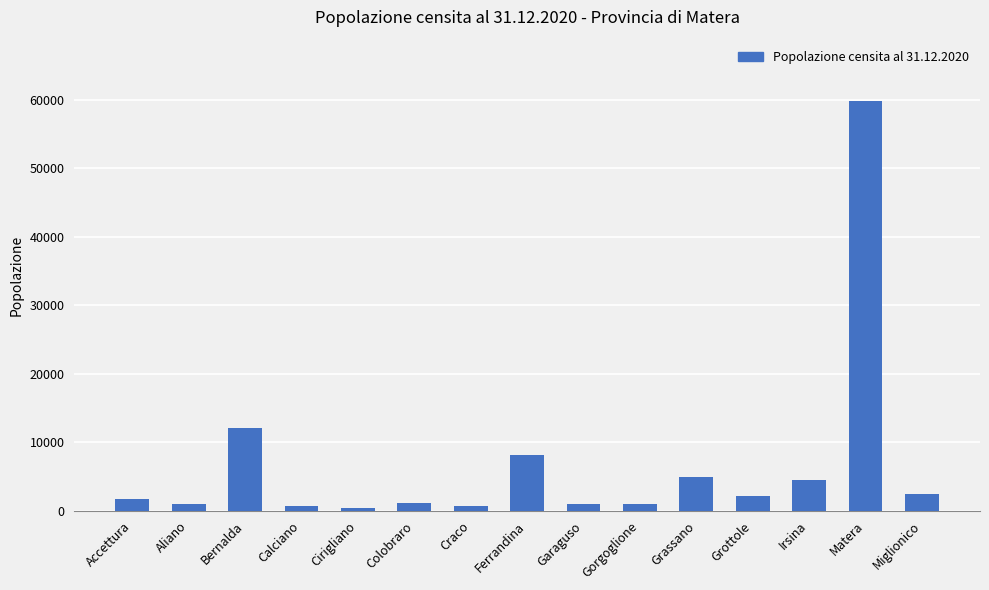

What is the ratio of the value at Ferrandina to the value at Bernalda?

0.7